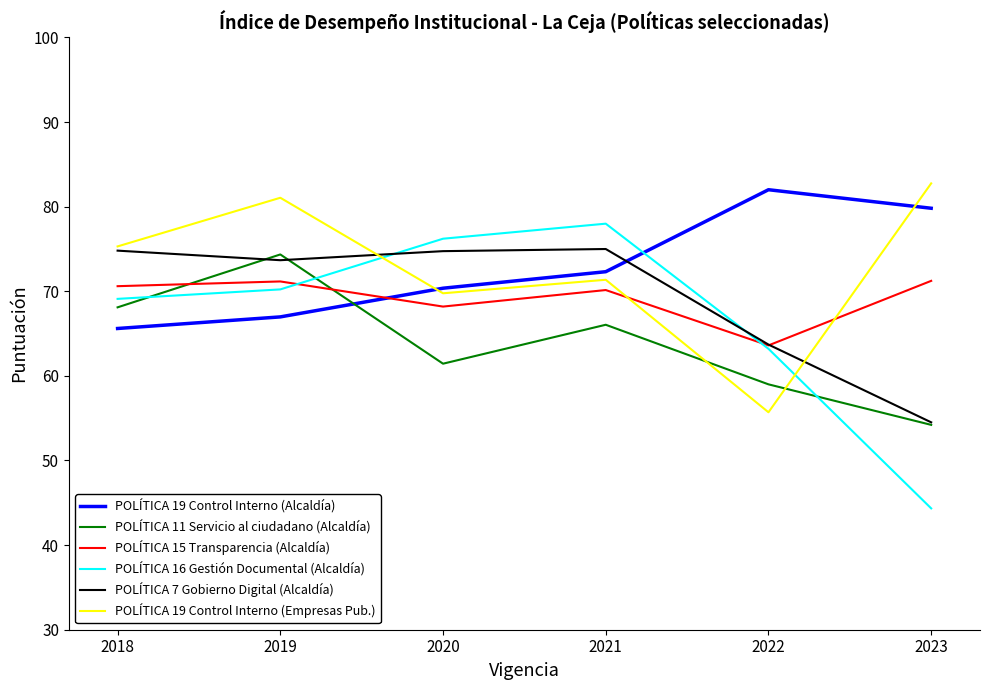

True or false: POLÍTICA 7 Gobierno Digital (Alcaldía) and POLÍTICA 15 Transparencia (Alcaldía) cross at least once.

True